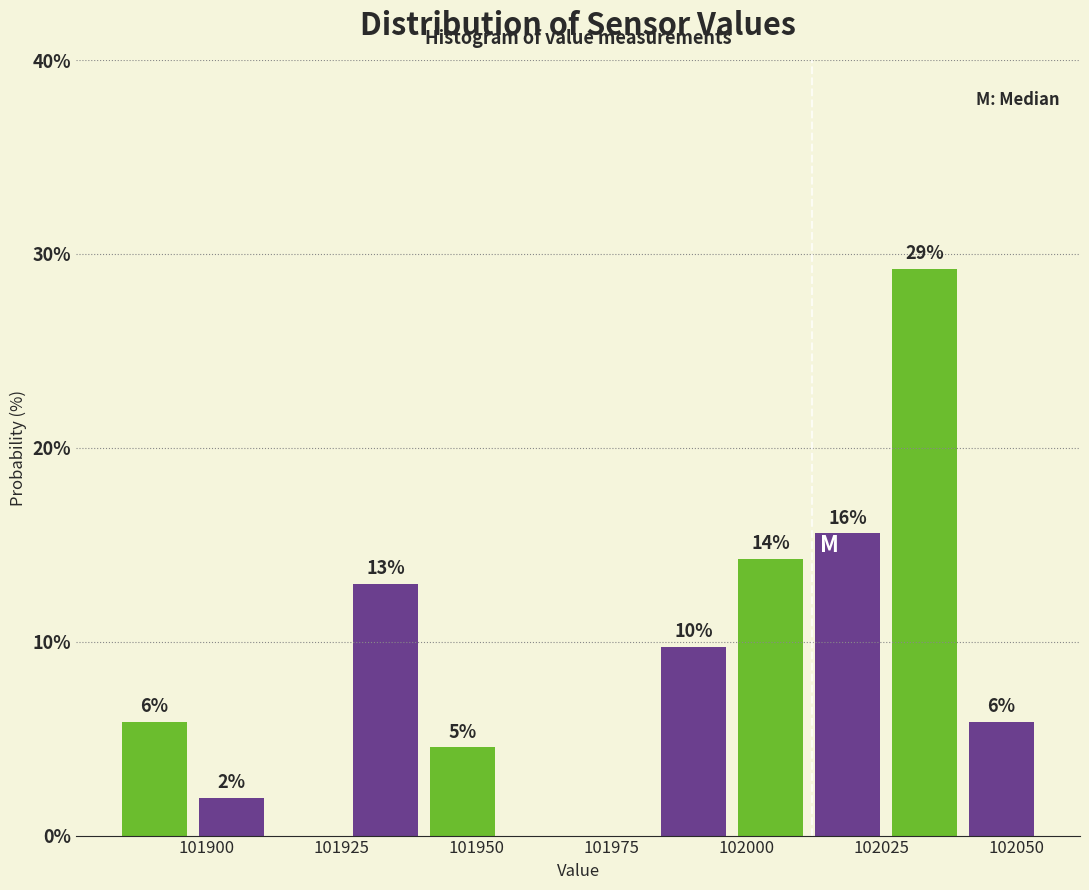

Around what value on the x-axis is the tallest bar? Give the approximate position of its centre, as read against the axis.

102035